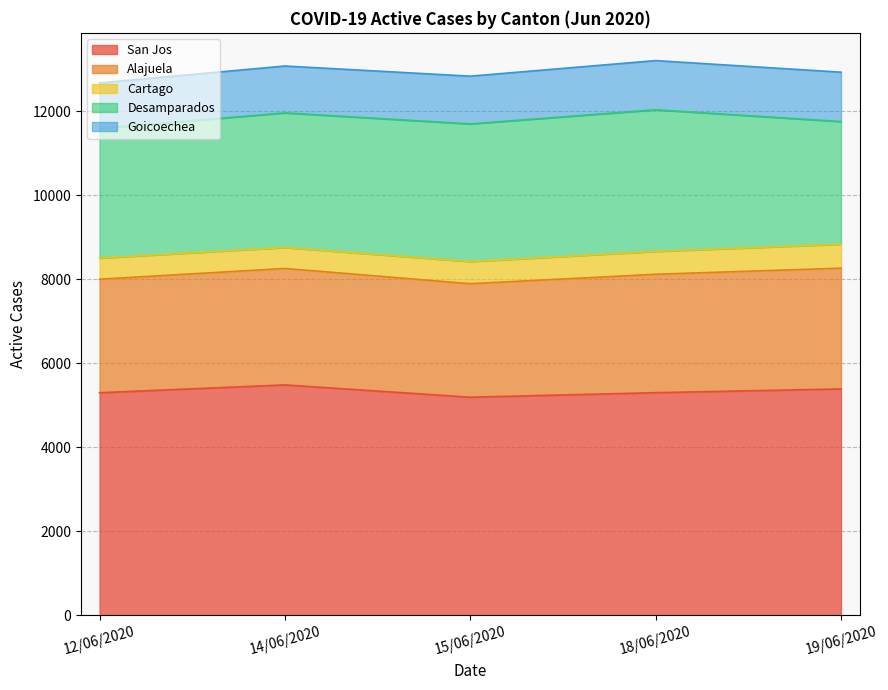

At which category is the sum across all series the highest?

18/06/2020